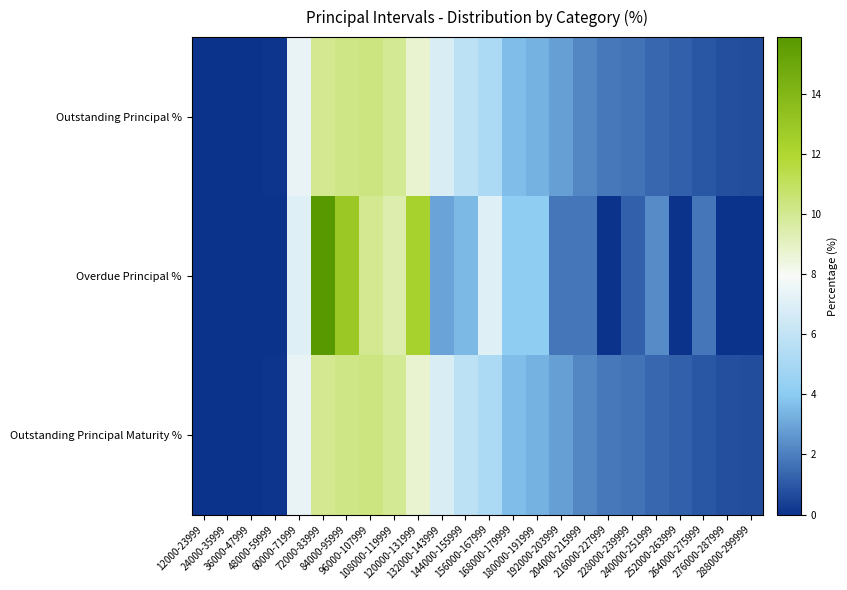

What is the spread (max minus min) of values at 132000-143999?

3.9